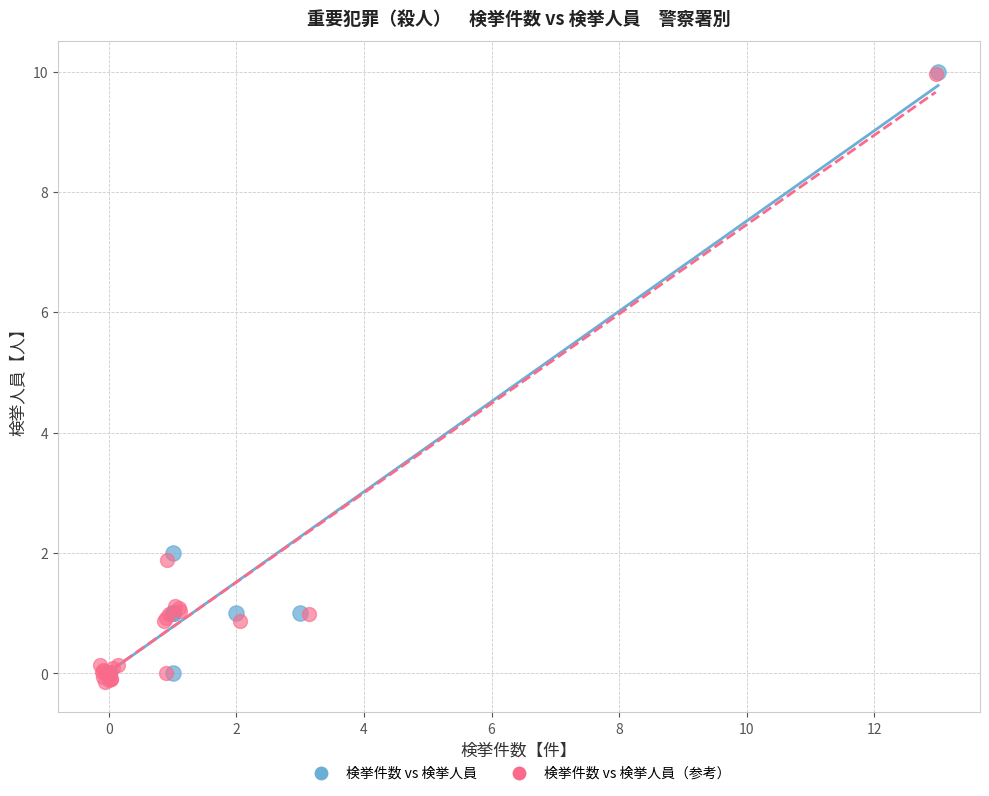

Which series has the widest spread of Y values?

検挙件数 vs 検挙人員（参考）